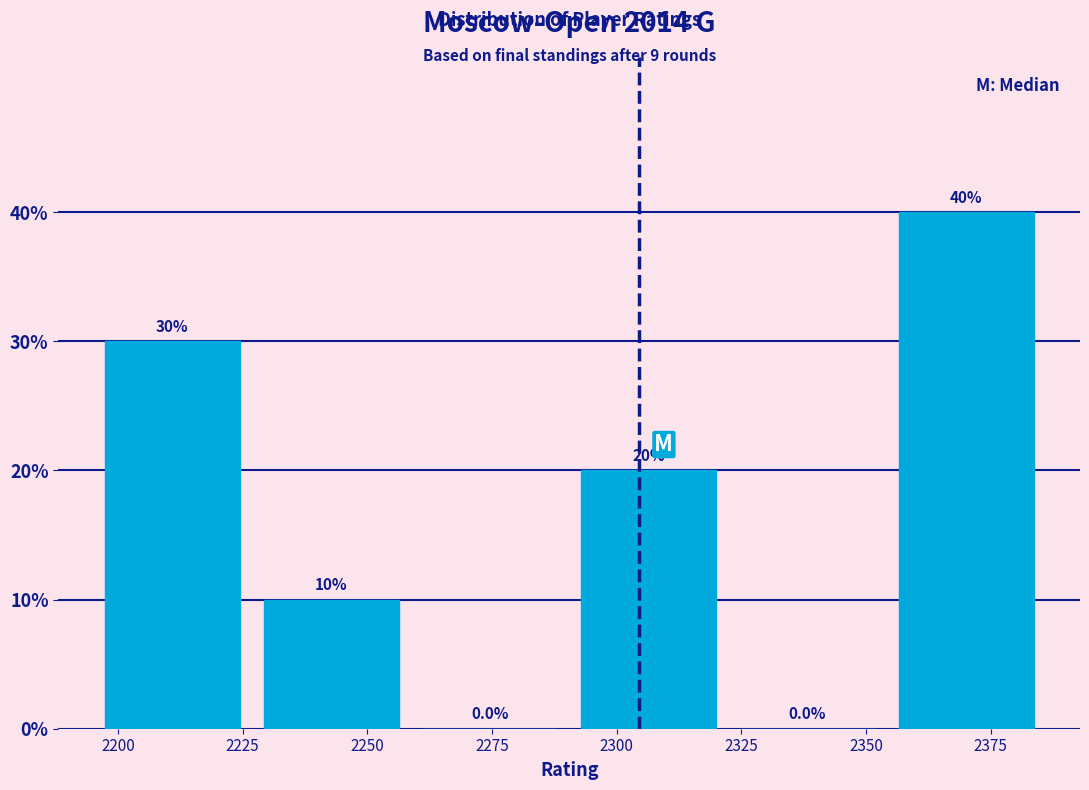

Reading left to right, transcribe this chart: for each bar, give the range it covers on the x-axis and its height. The bar edges are not printed on the chart, so give them approximately, as read against the axis.

2195 to 2225: 30.0
2225 to 2260: 10.0
2260 to 2290: 0.0
2290 to 2320: 20.0
2320 to 2355: 0.0
2355 to 2385: 40.0